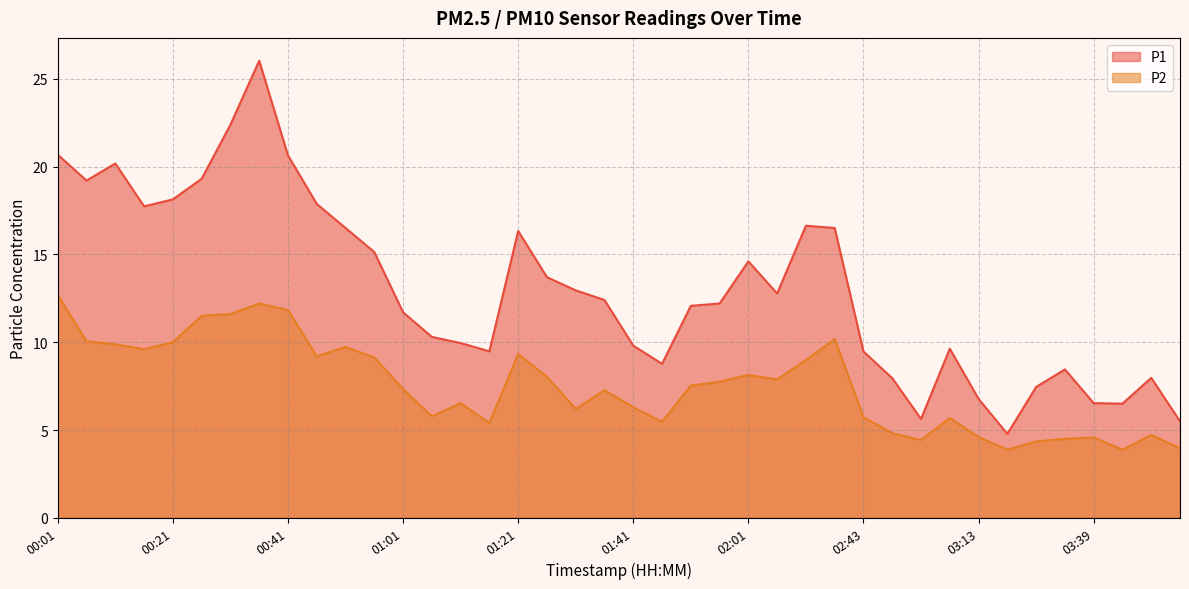

At which label does P1 reach its minimum?

03:23